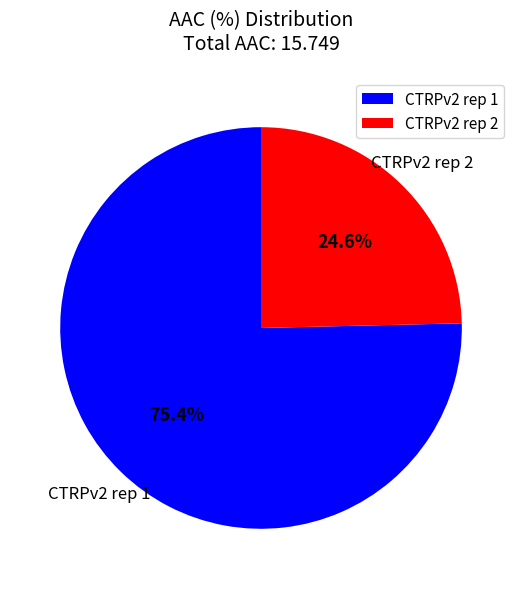

The CTRPv2 rep 1 slice represents 61% of the pie. True or false?

False